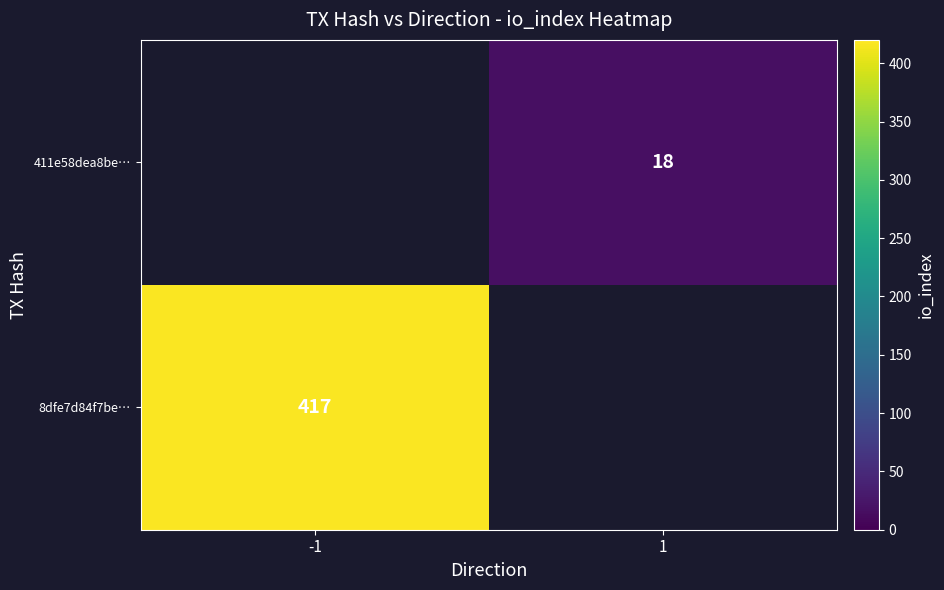

Is it true that 8dfe7d84f7be… equals 195 at -1?

False